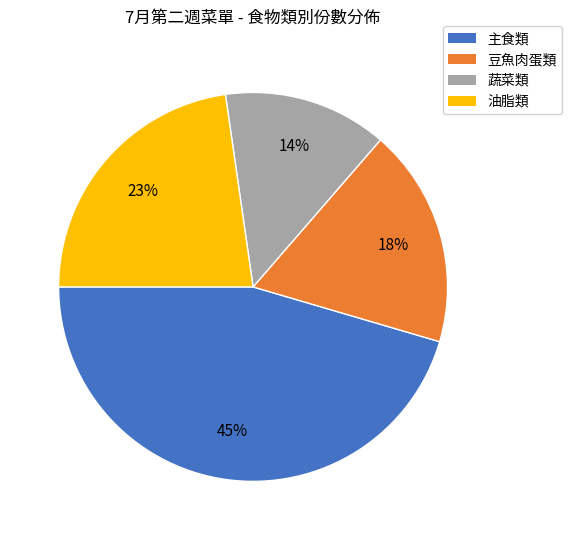

Is there any slice that represents more than half of the pie?

No